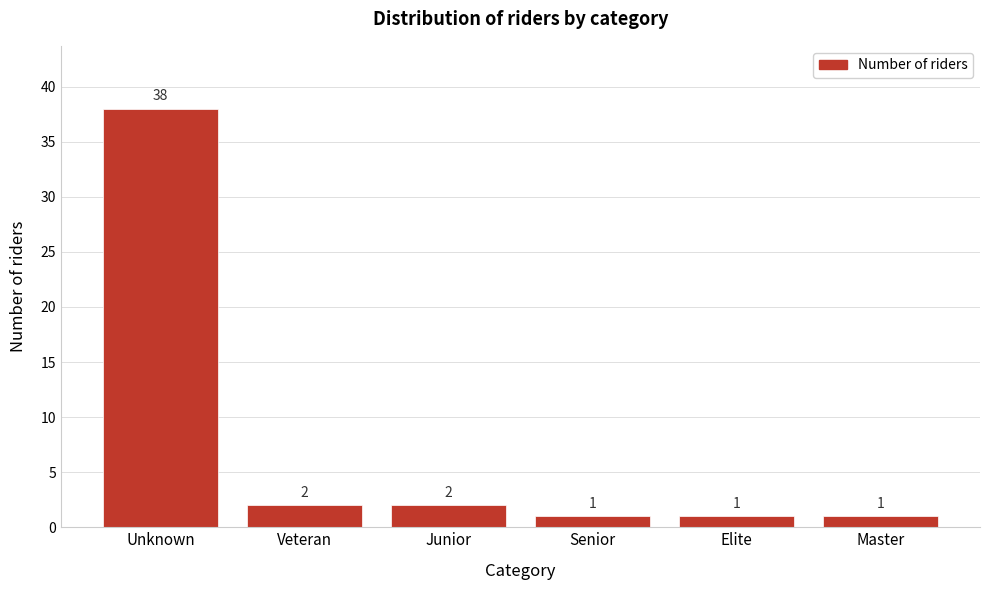

Reading left to right, transcribe all the data shown in this chart.

38	2	2	1	1	1